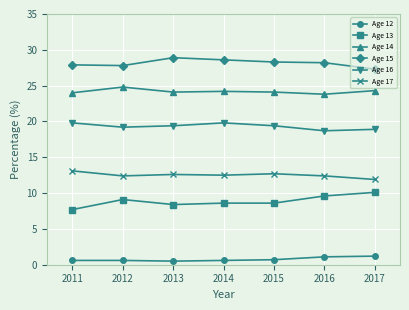

What is the sum of the Age 14 values at 2013 and 2016?

47.9